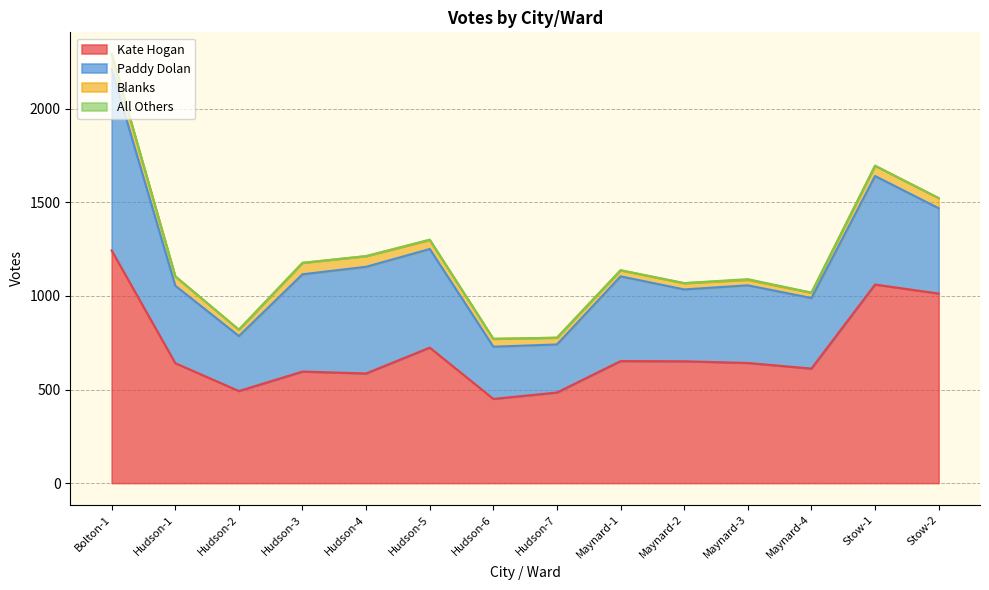

What is the difference between the Paddy Dolan values at Bolton-1 and Hudson-7?

712